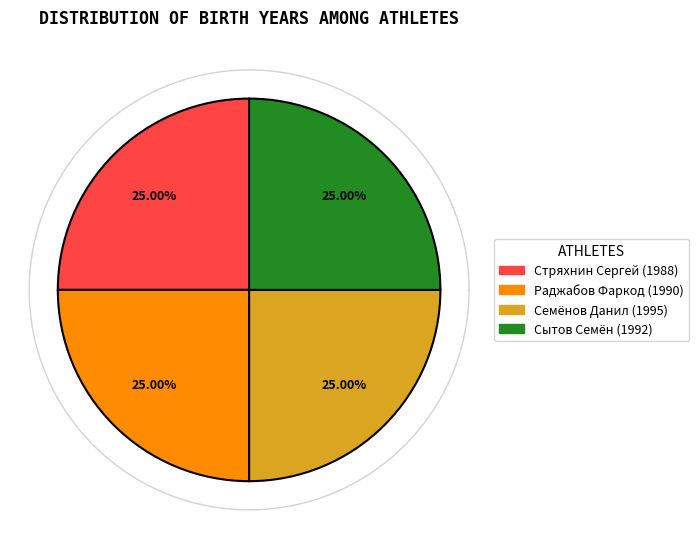

Count the number of slices in the pie.

4